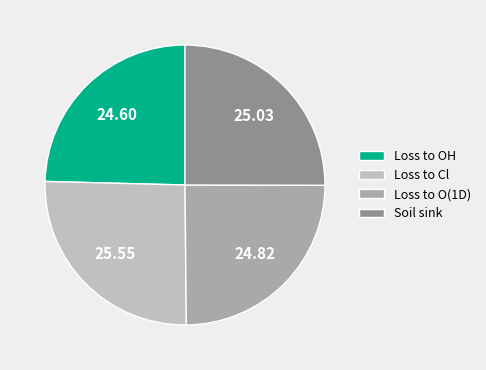

The Soil sink slice represents 25% of the pie. True or false?

True